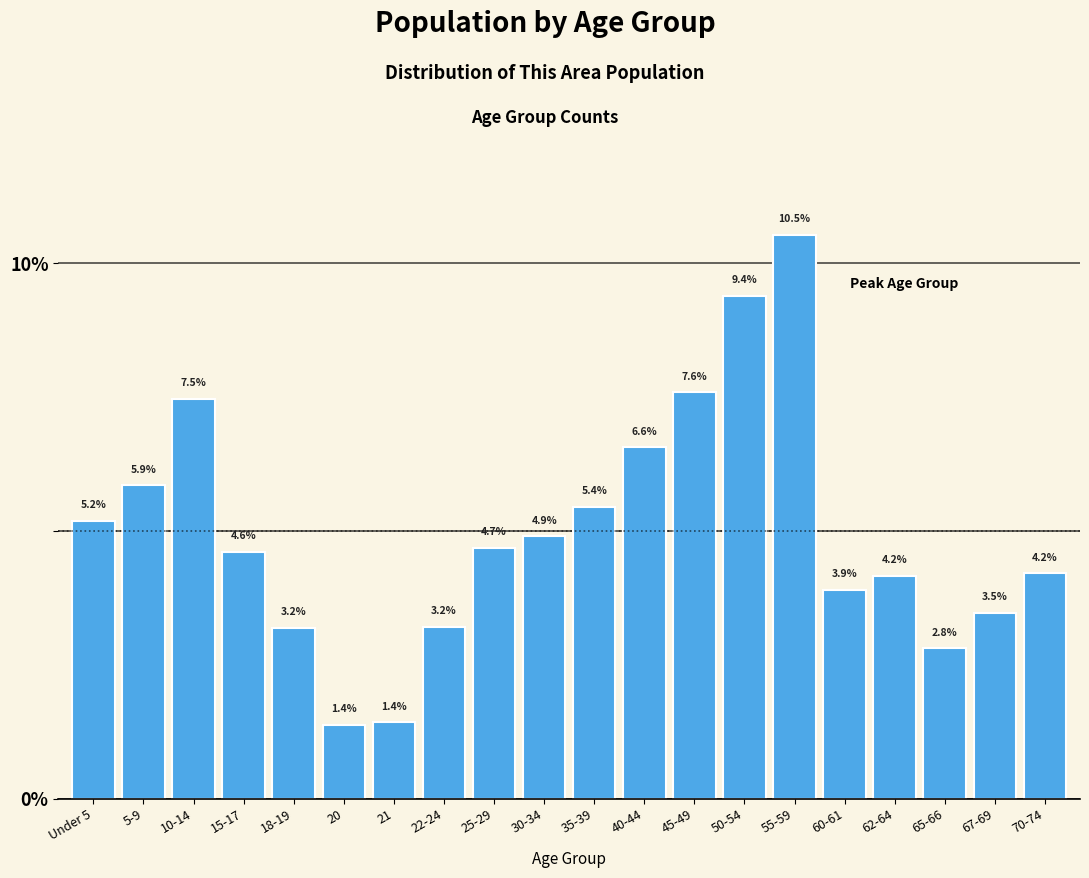

Reading left to right, extract all data points from this chart.

Under 5=5.2	5-9=5.9	10-14=7.5	15-17=4.6	18-19=3.2	20=1.4	21=1.4	22-24=3.2	25-29=4.7	30-34=4.9	35-39=5.4	40-44=6.6	45-49=7.6	50-54=9.4	55-59=10.5	60-61=3.9	62-64=4.2	65-66=2.8	67-69=3.5	70-74=4.2